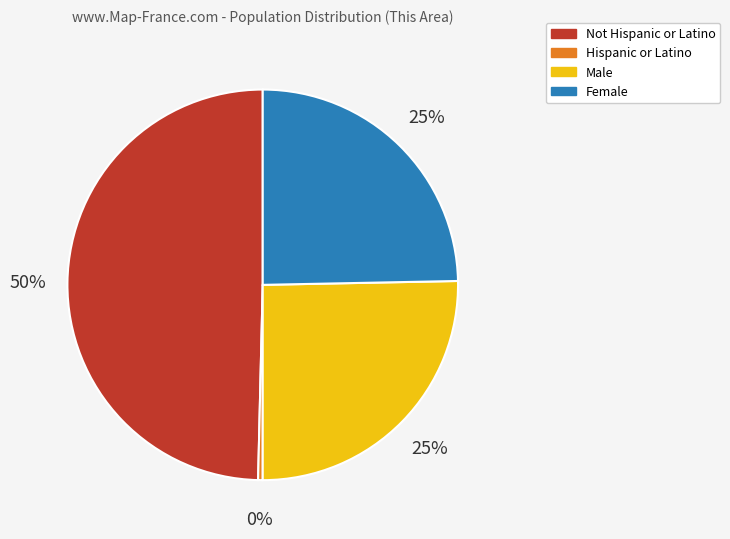

Is there any slice that represents more than half of the pie?

No